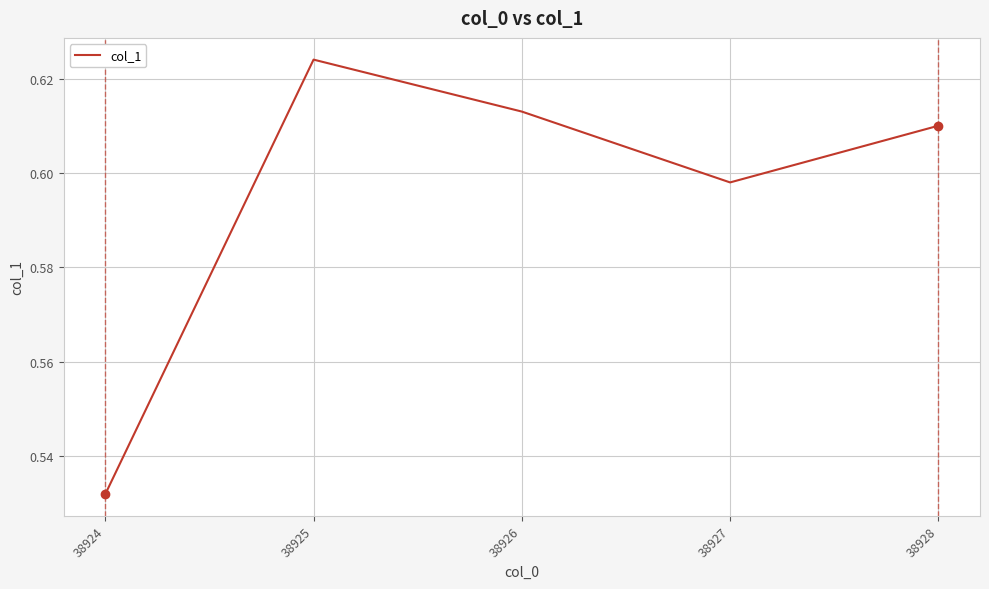

At which category does the chart reach its minimum across all series?

38924